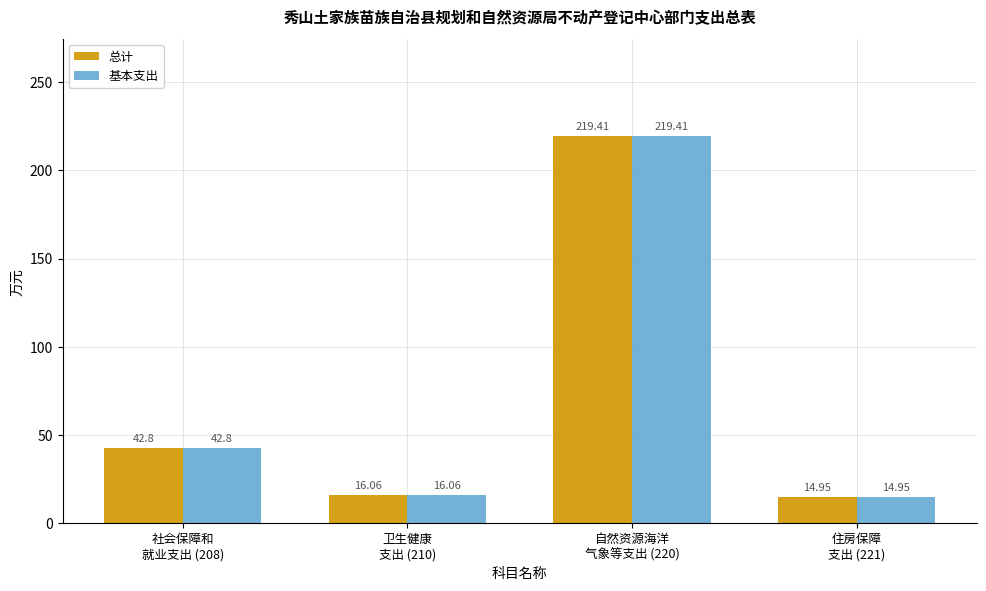

How many bars are there in each group?

2